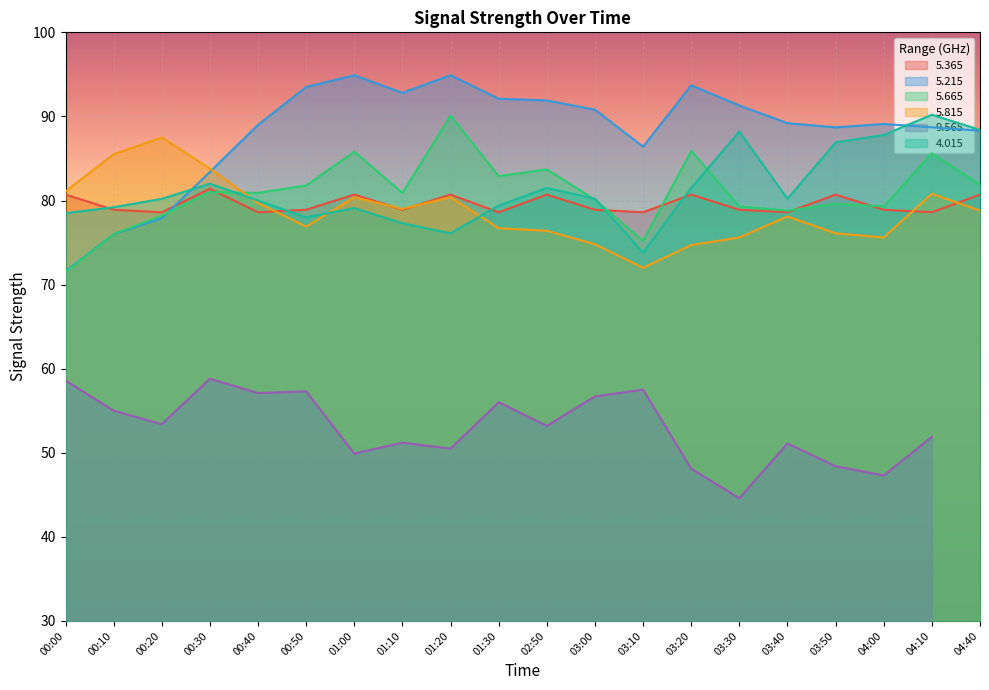

What value does the   5.365 series have at 00:20?

78.6